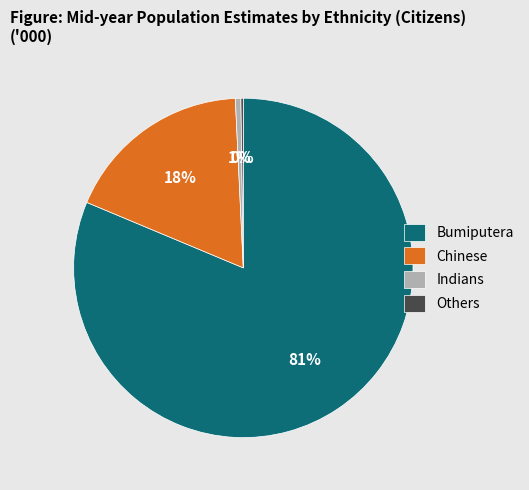

Which has a higher value, Bumiputera or Indians?

Bumiputera